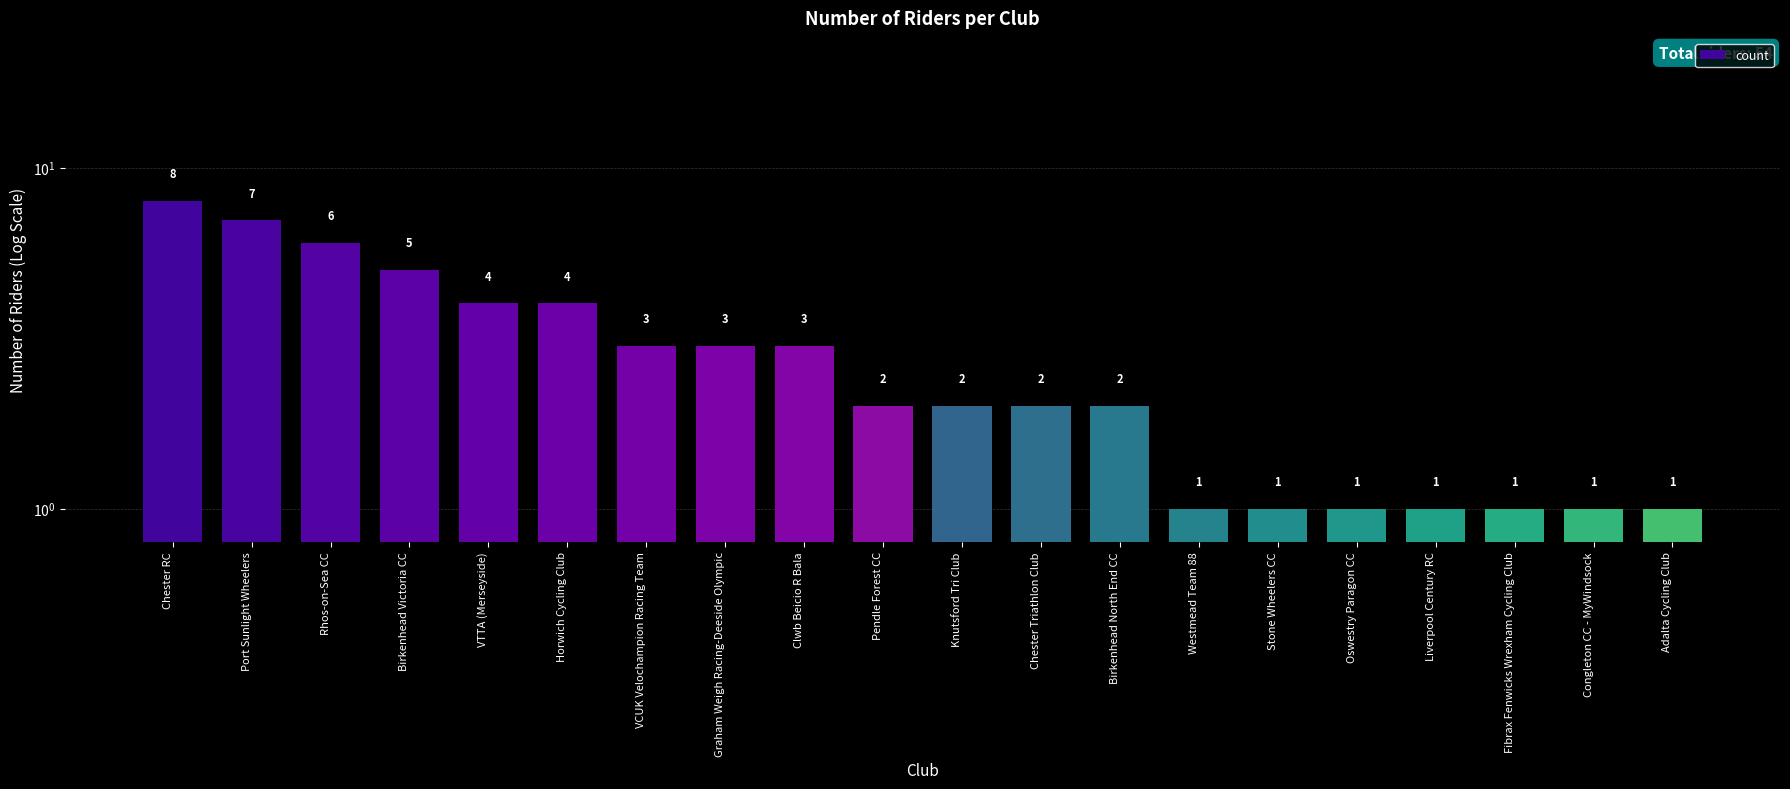

List the labels in order of value, smallest first.

Westmead Team 88, Stone Wheelers CC, Oswestry Paragon CC, Liverpool Century RC, Fibrax Fenwicks Wrexham Cycling Club, Congleton CC - MyWindsock, Adalta Cycling Club, Pendle Forest CC, Knutsford Tri Club, Chester Triathlon Club, Birkenhead North End CC, VCUK Velochampion Racing Team, Graham Weigh Racing-Deeside Olympic, Clwb Beicio R Bala, VTTA (Merseyside), Horwich Cycling Club, Birkenhead Victoria CC, Rhos-on-Sea CC, Port Sunlight Wheelers, Chester RC